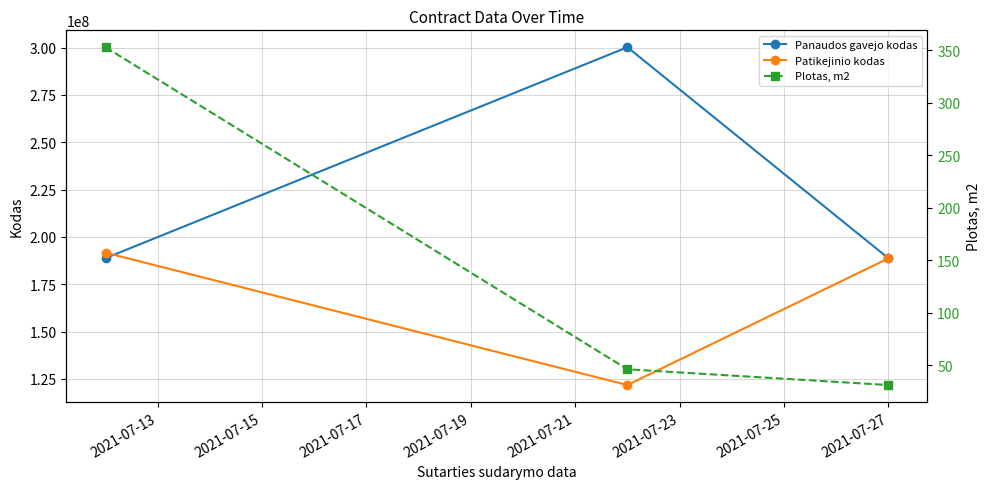

How many data points does each series have?

3